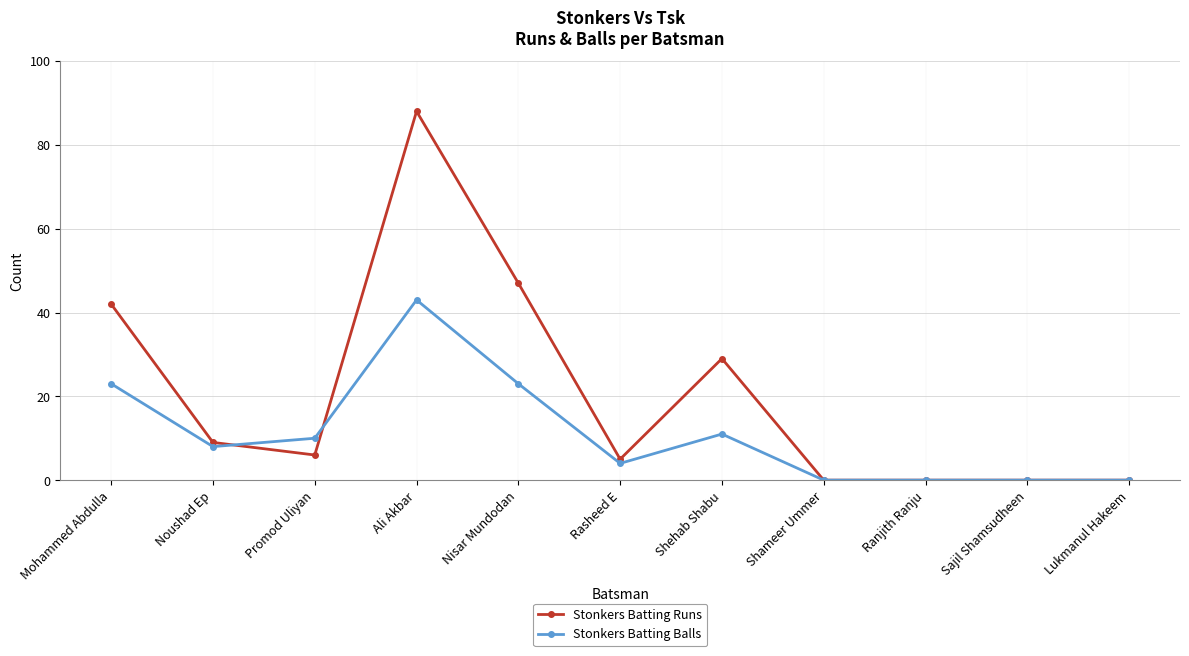

How many data points in Stonkers Batting Runs are less than 6?

5